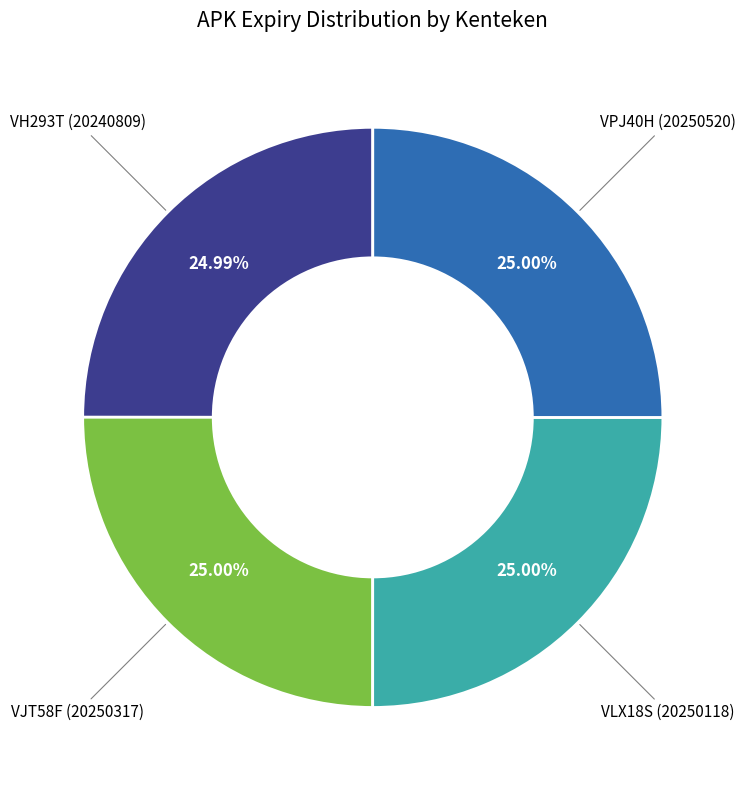

How many slices are in this pie chart?

4